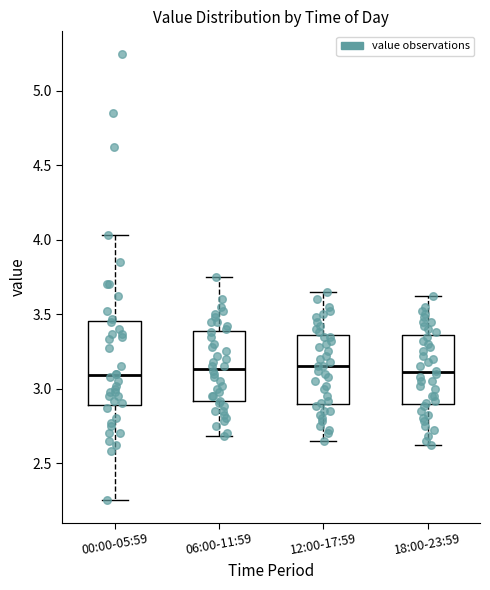

Reading left to right, transcribe this box plot: for each box, give where its median line is, the range the box spans, and where its two whiskers end, as read against the y-axis. The values are not printed on the chart, so give them approximately, as read against the axis.

00:00-05:59: median 3.10, box 2.90 to 3.45, whiskers 2.25 to 4.05
06:00-11:59: median 3.15, box 2.90 to 3.40, whiskers 2.70 to 3.75
12:00-17:59: median 3.15, box 2.90 to 3.35, whiskers 2.65 to 3.65
18:00-23:59: median 3.10, box 2.90 to 3.35, whiskers 2.60 to 3.60